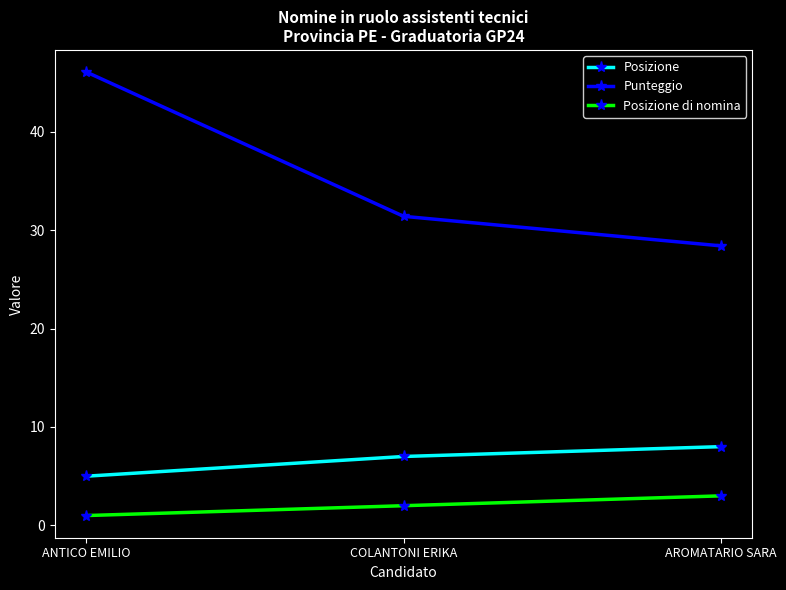

What position from the left is AROMATARIO SARA?

3